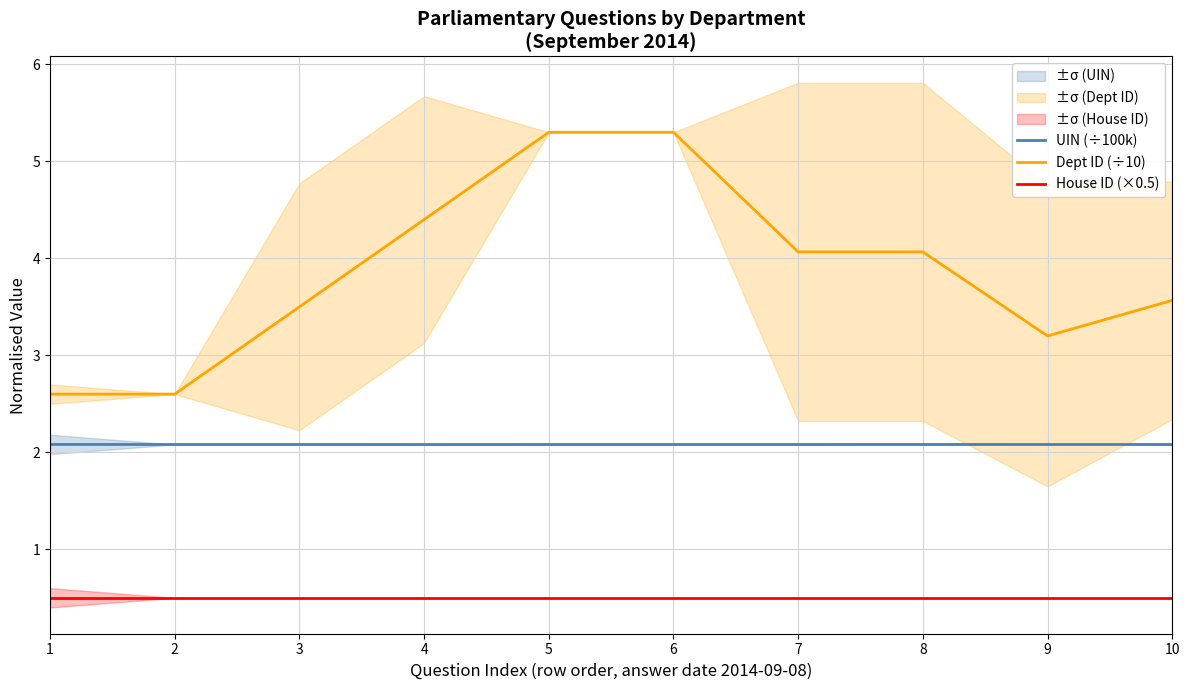

Reading left to right, extract all data points from this chart.

UIN (÷100k): 1=2.1	2=2.1	3=2.1	4=2.1	5=2.1	6=2.1	7=2.1	8=2.1	9=2.1	10=2.1
Dept ID (÷10): 1=2.6	2=2.6	3=3.5	4=4.4	5=5.3	6=5.3	7=4.1	8=4.1	9=3.2	10=3.6
House ID (×0.5): 1=0.5	2=0.5	3=0.5	4=0.5	5=0.5	6=0.5	7=0.5	8=0.5	9=0.5	10=0.5